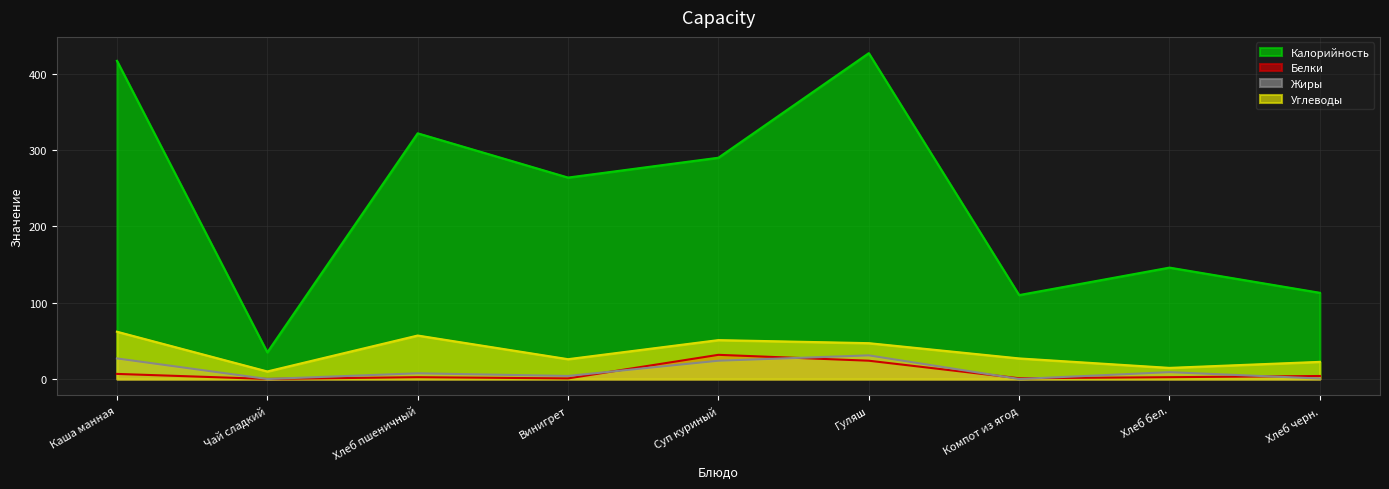

How many data points in Углеводы are less than 27?

4